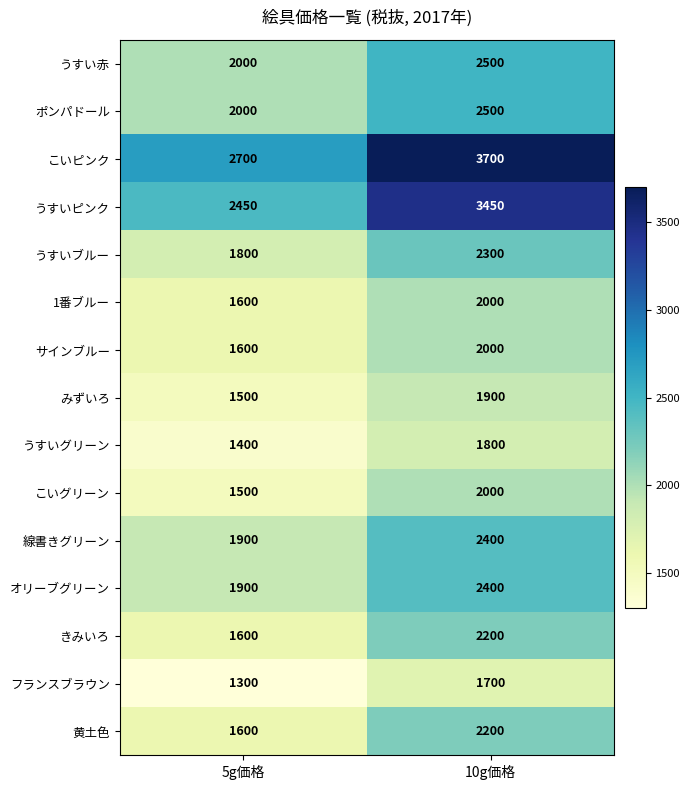

What is the spread (max minus min) of values at 10g価格?

2000